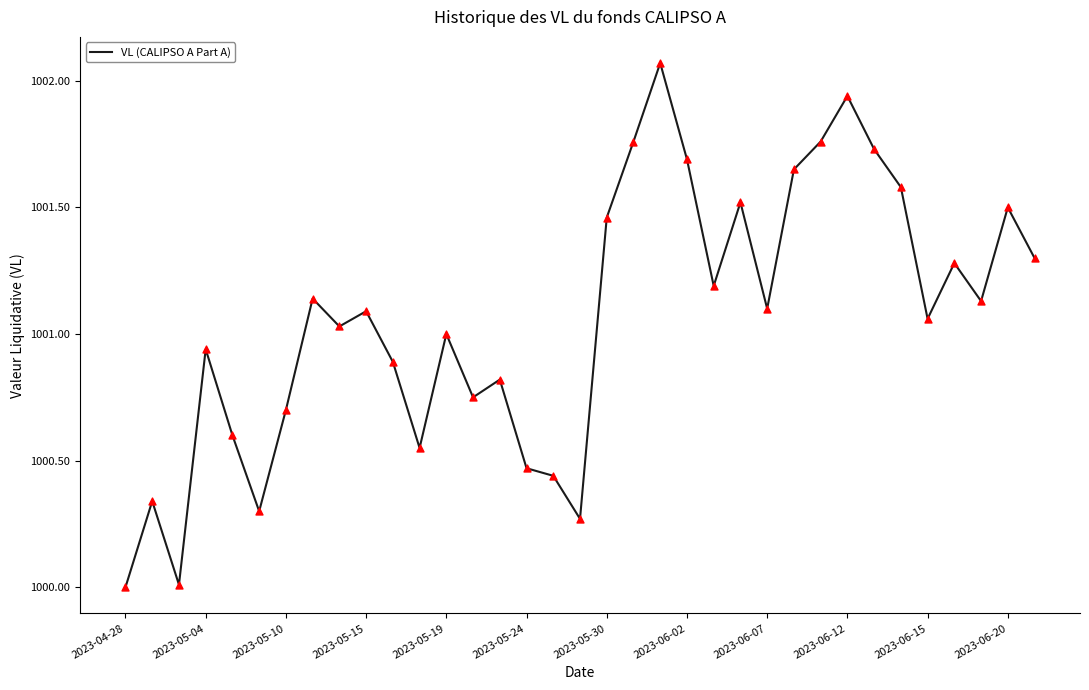

What is the minimum value shown in the chart?

1000.0